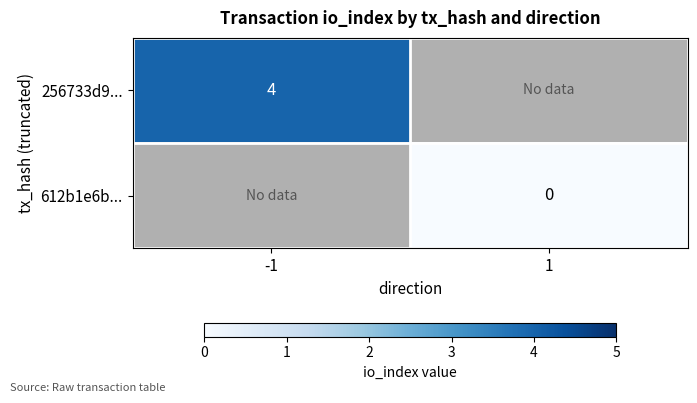

True or false: 256733d9... has a value of 2 at -1.

False